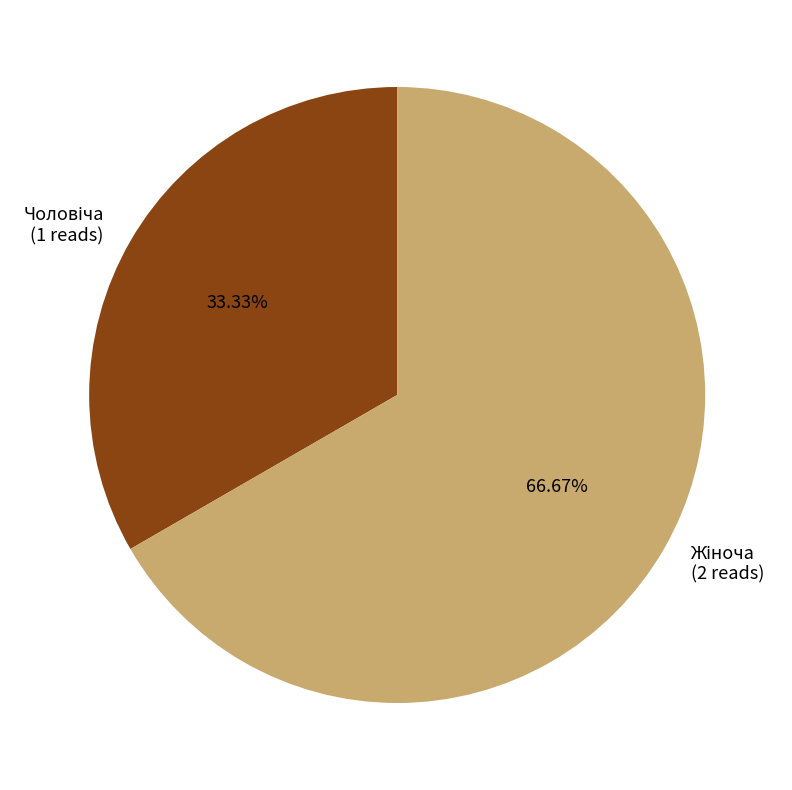

Does any single category account for the majority?

Yes